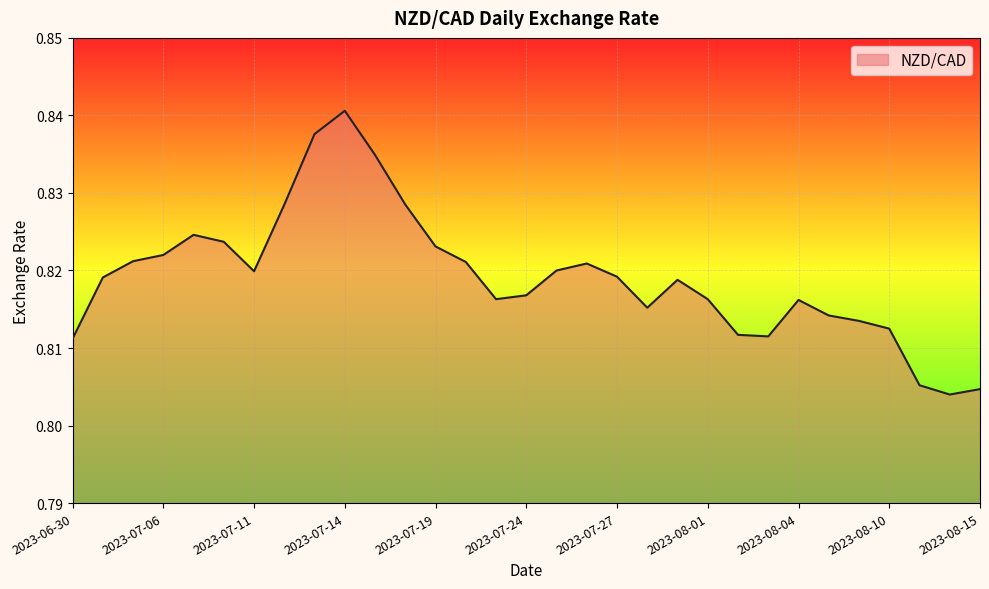

At which label is the value closest to 0?

2023-08-14